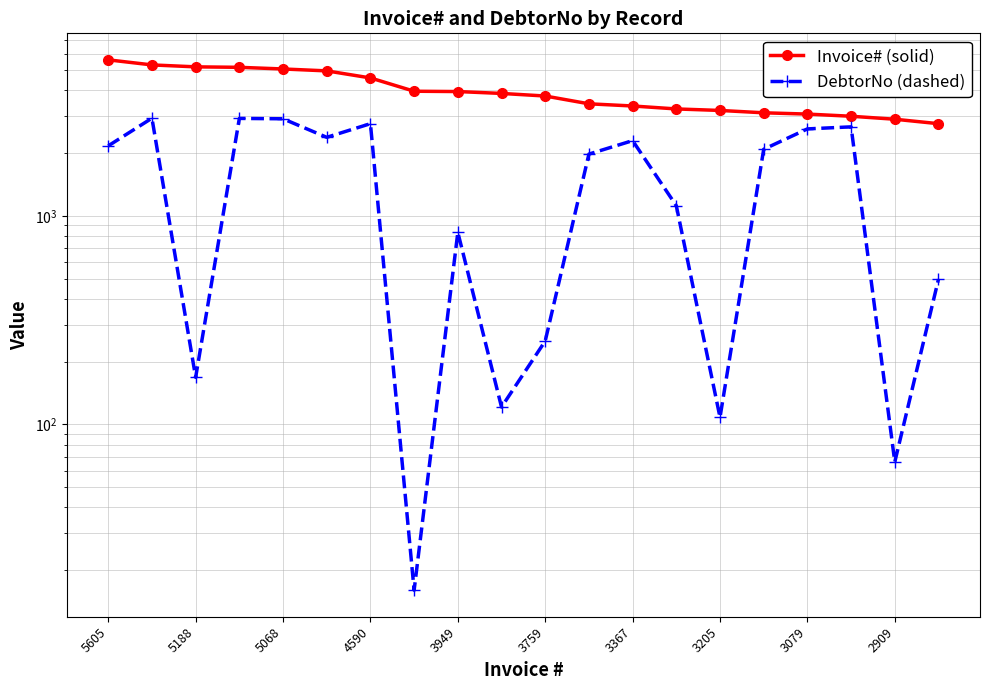

At which label is DebtorNo (dashed) closest to 1479?

13